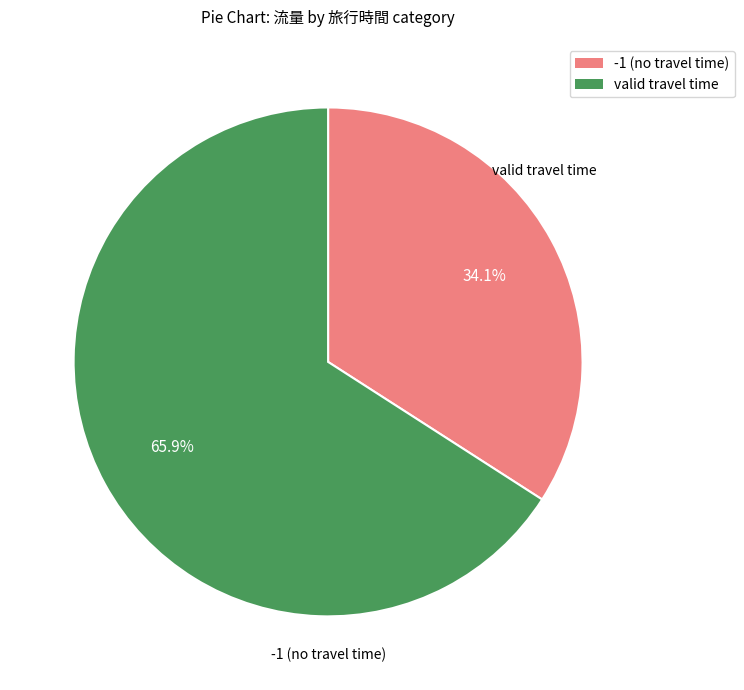

Is there a majority slice in this chart?

Yes